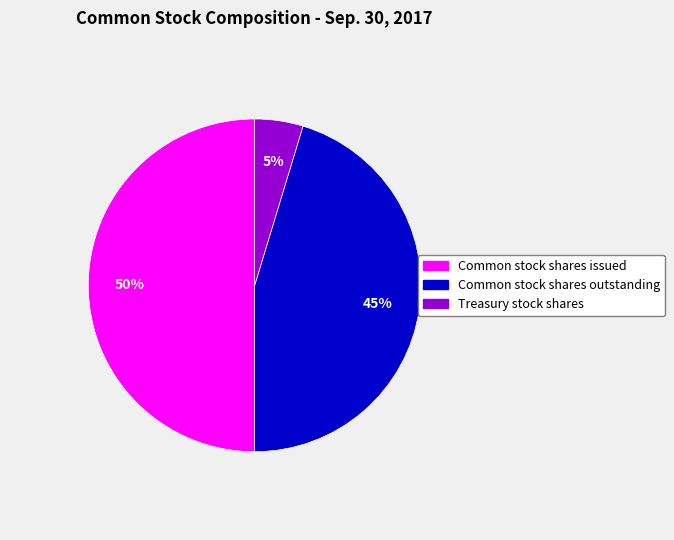

Which has a higher value, Common stock shares outstanding or Treasury stock shares?

Common stock shares outstanding